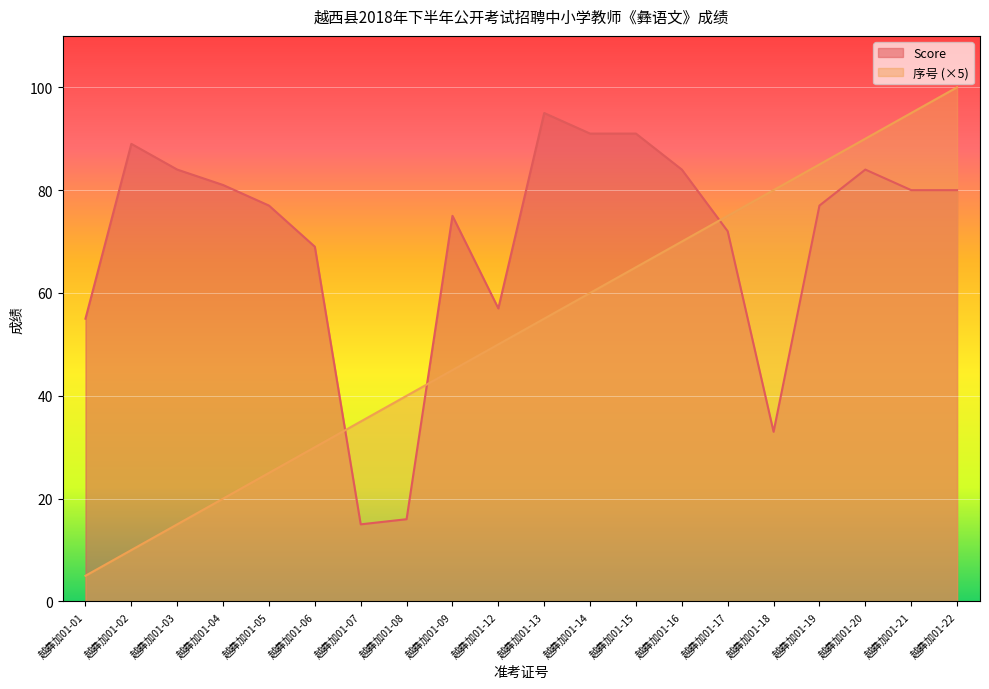

Which series has the widest spread of values?

序号 (×5)